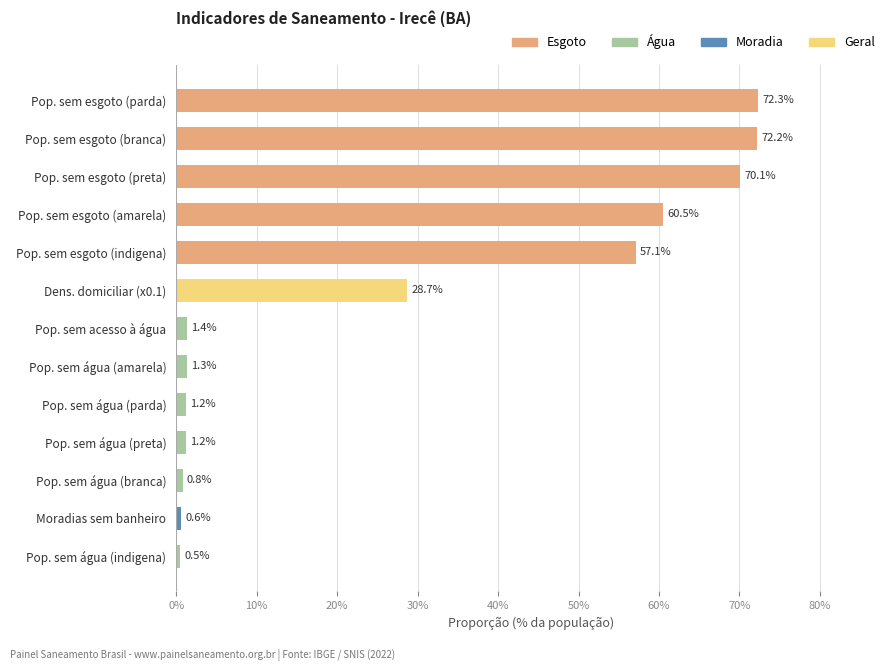

Are the bars horizontal?

Yes